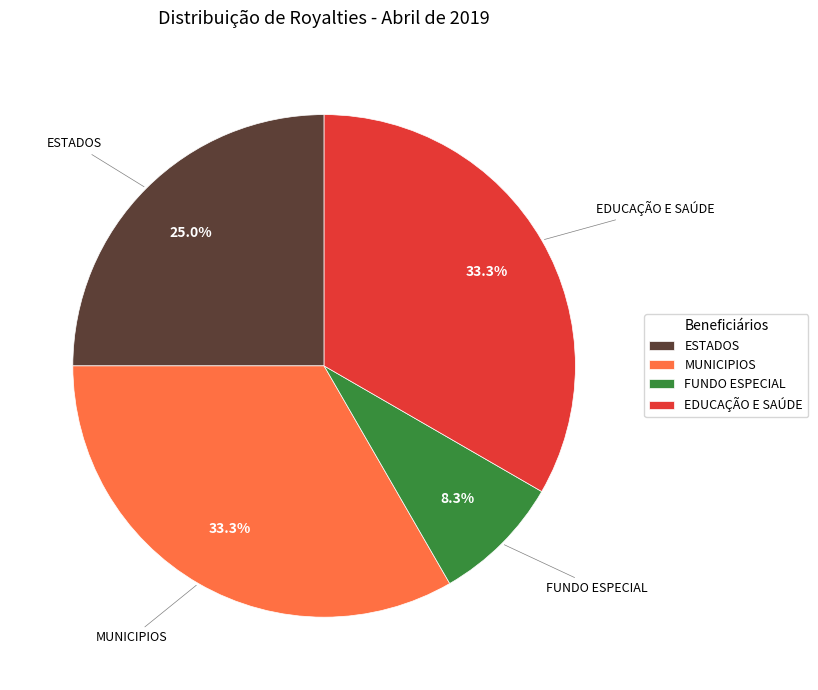

What percentage is NOT represented by MUNICIPIOS?

66.7%